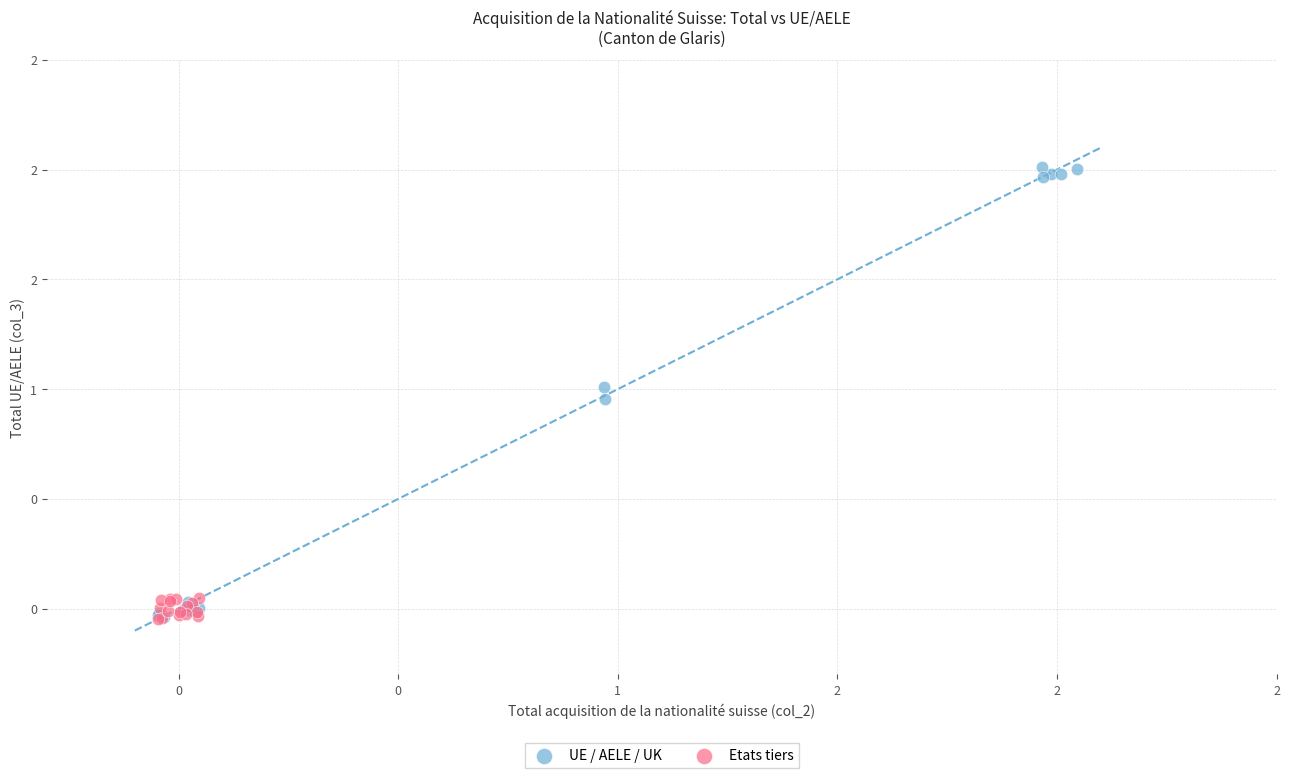

What are all the series names shown in the legend?

UE / AELE / UK, Etats tiers